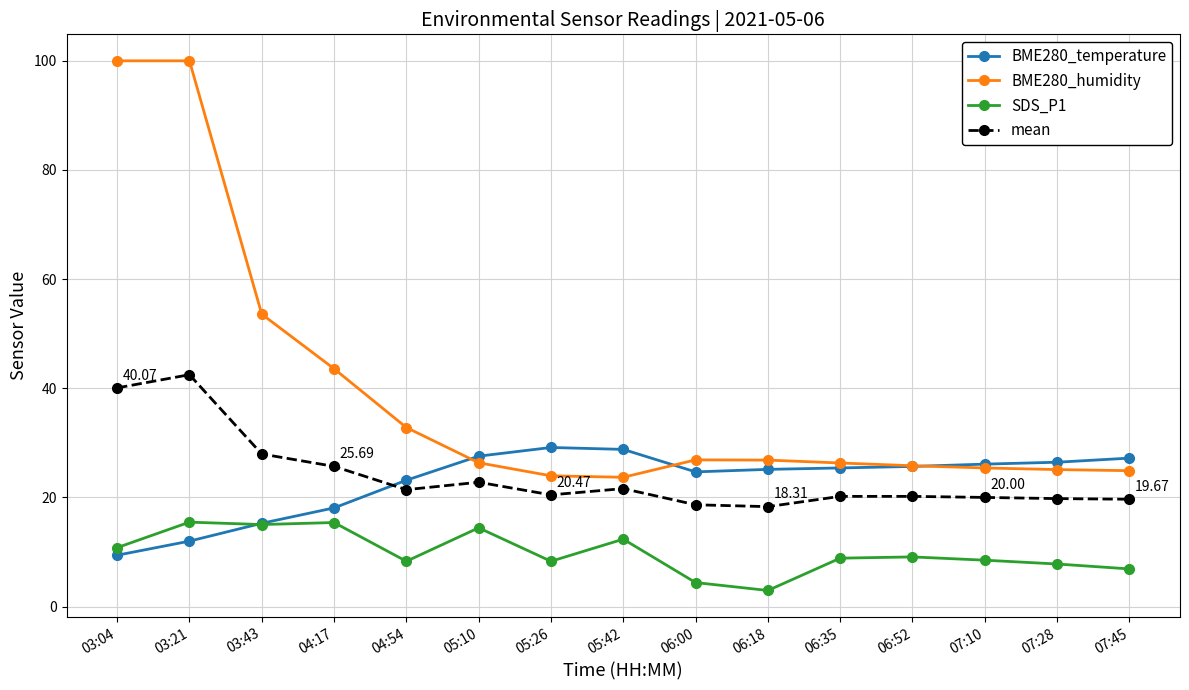

At which label does BME280_temperature first exceed 25?

05:10